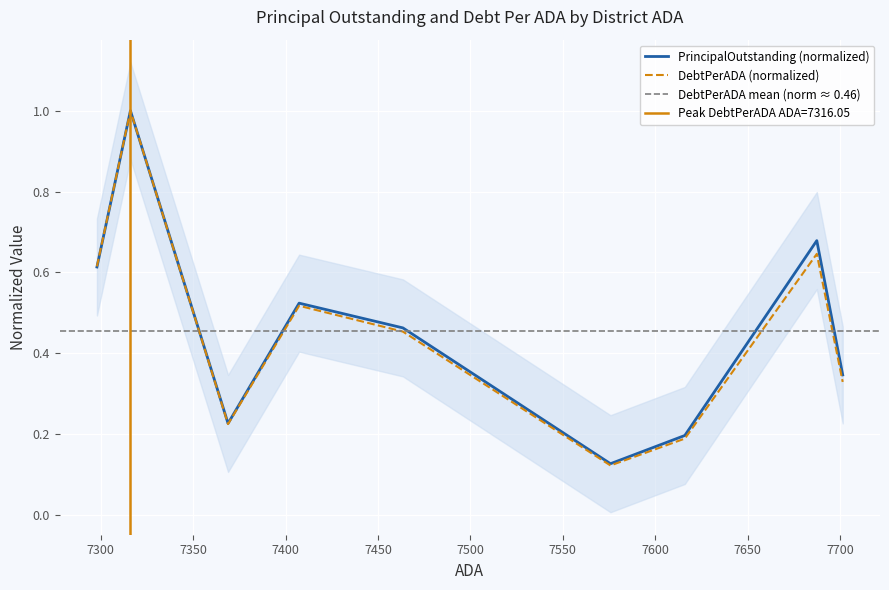

Is it true that PrincipalOutstanding equals 1.8 at Liberty Hill ISD?

False